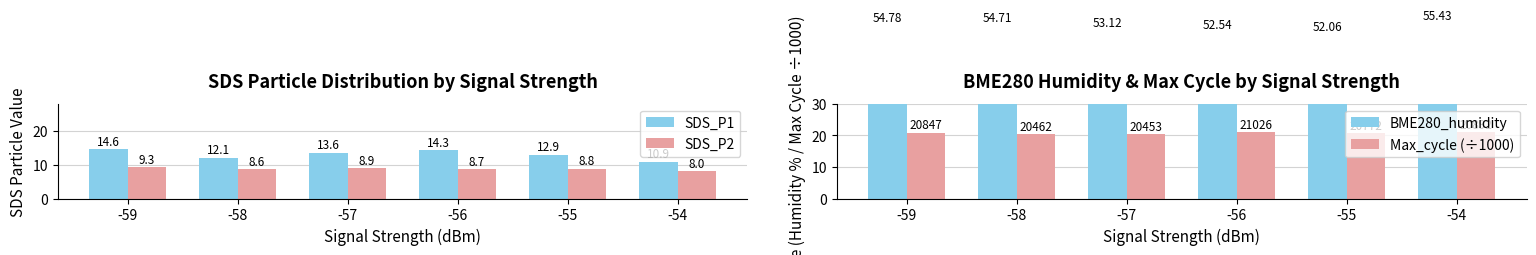

What is the sum of the SDS_P2 values at -57 and -54?

16.9